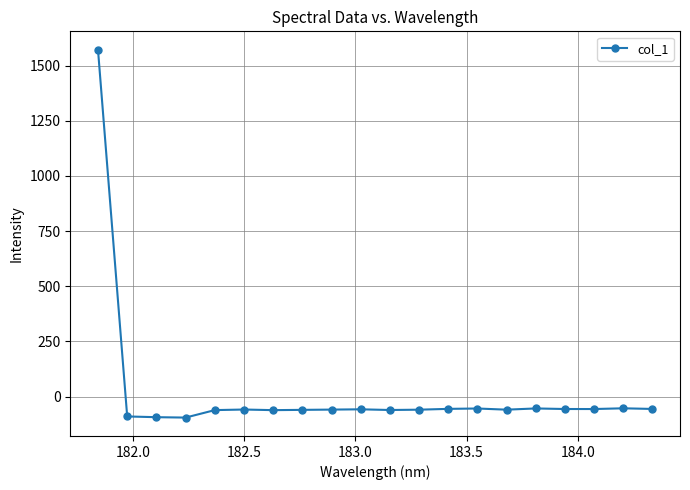

What is the value of the 14th point from the left?

-54.4